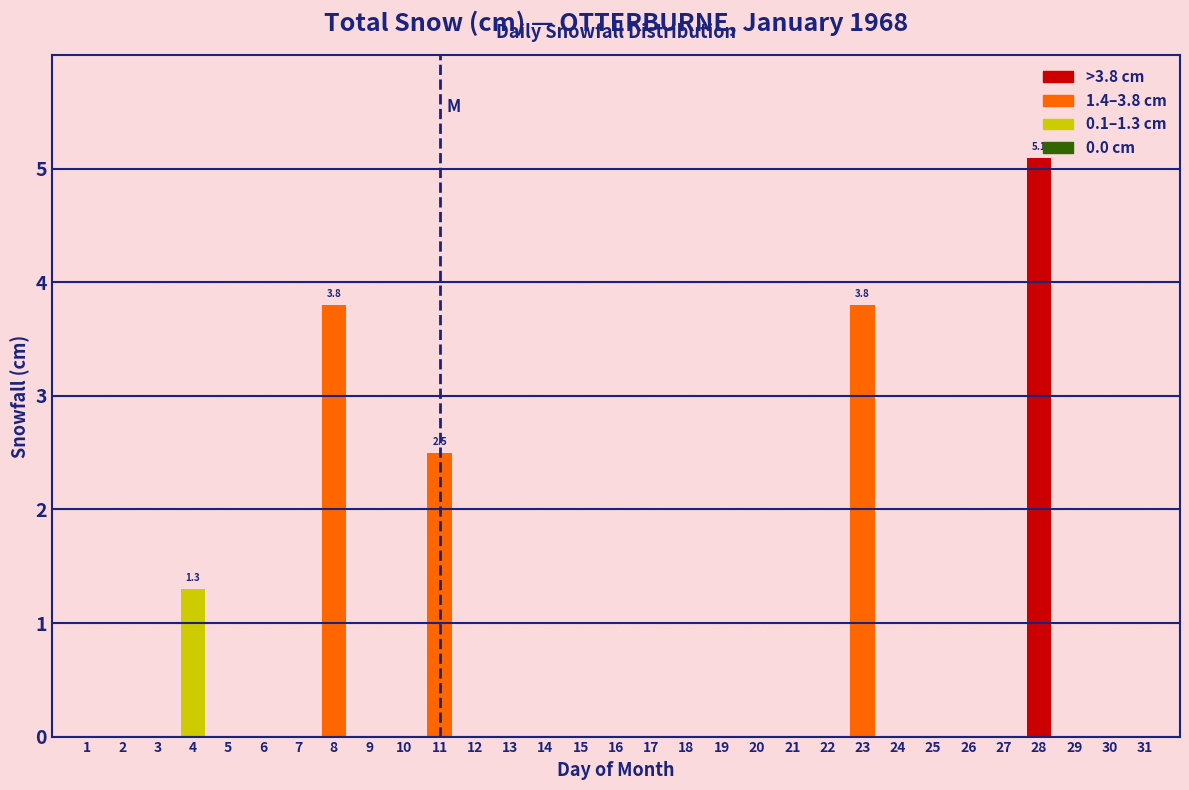

What is the maximum value shown in the chart?

5.1